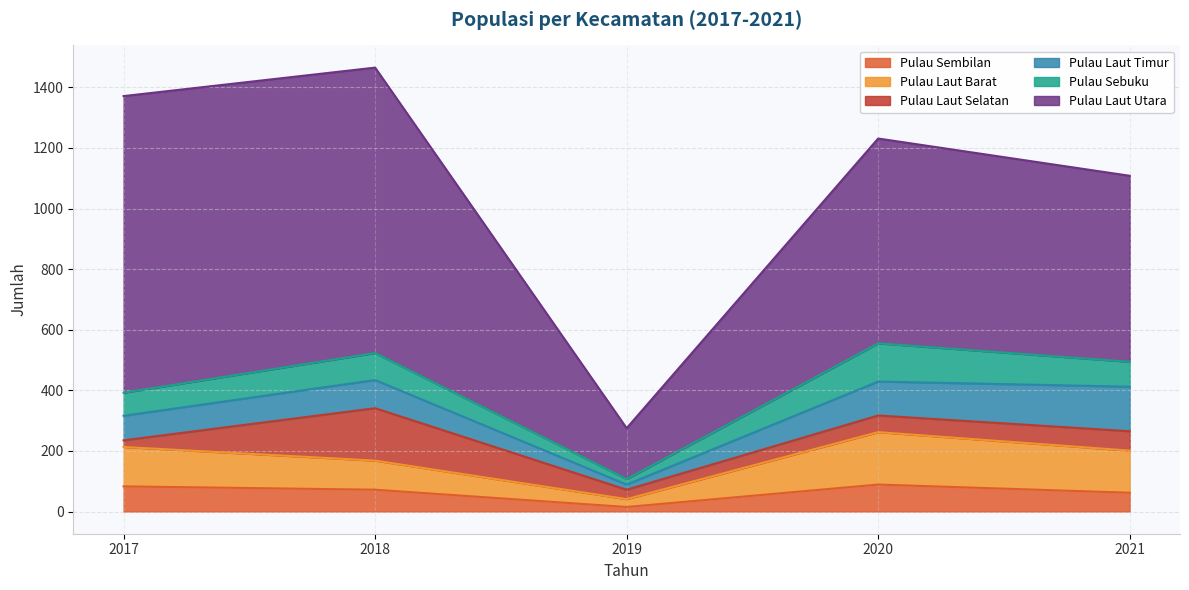

Reading right to left, what are all the values shown in this chart?

Pulau Sembilan: 62	89	15	72	83
Pulau Laut Barat: 139	173	26	96	130
Pulau Laut Selatan: 64	55	31	173	22
Pulau Laut Timur: 147	112	17	93	81
Pulau Sebuku: 82	126	18	89	76
Pulau Laut Utara: 614	676	168	942	979